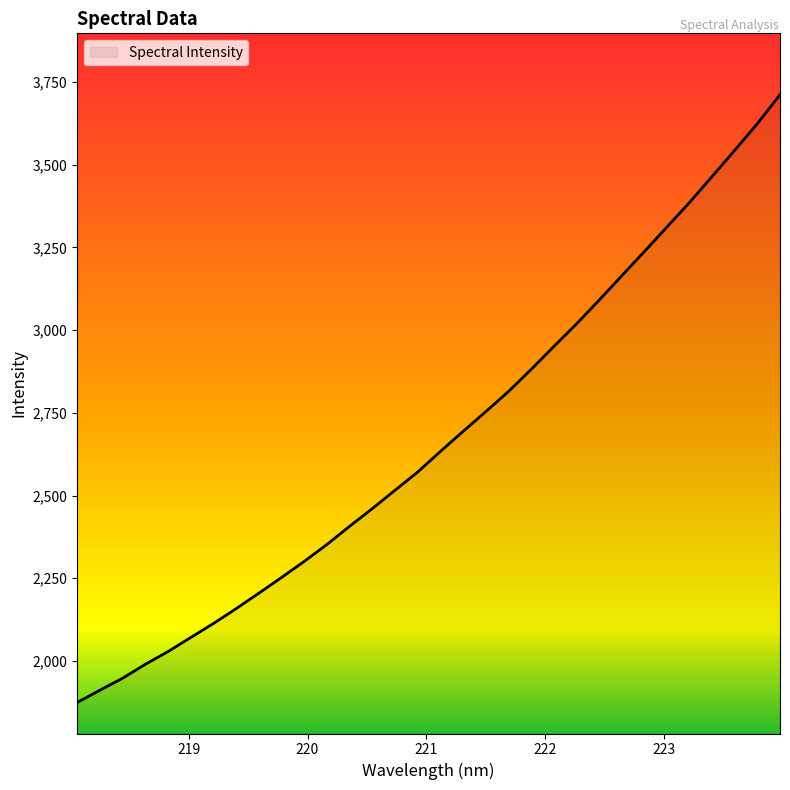

What is the difference between the maximum and minimum values?

1837.6